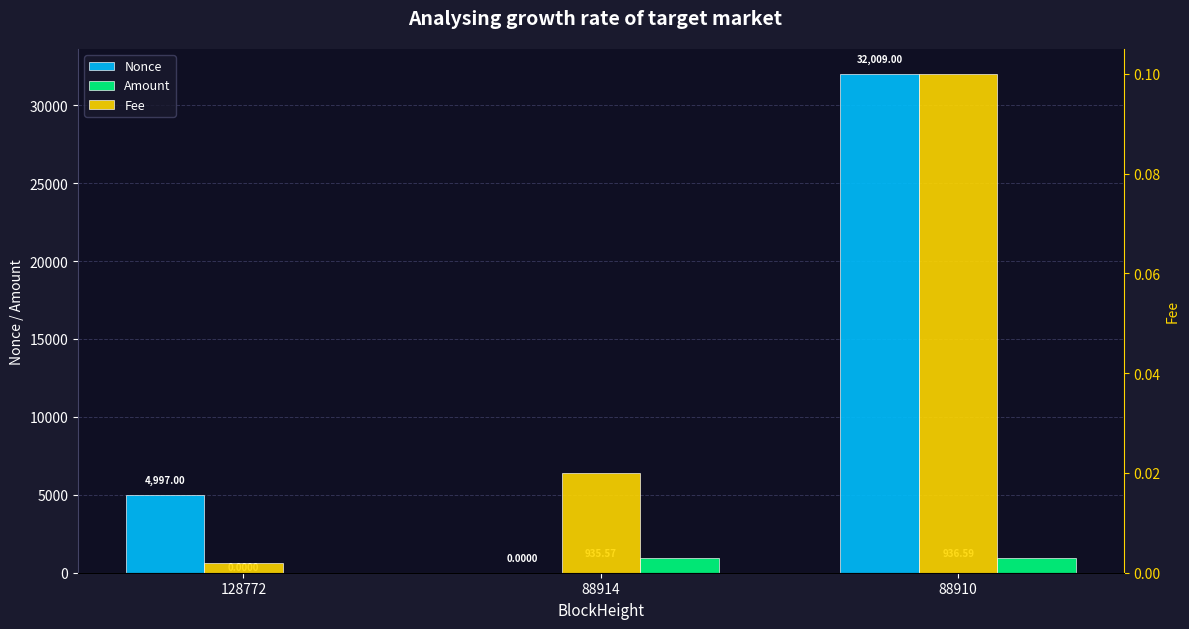

What is the difference between the Amount values at 88910 and 128772?

936.6